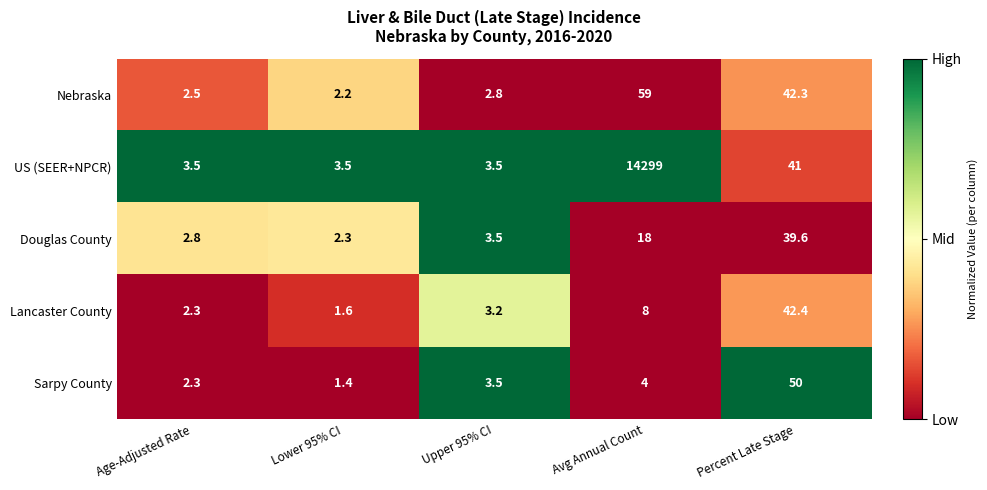

Rank the series by their maximum value, from highest to lowest.

US (SEER+NPCR), Nebraska, Sarpy County, Lancaster County, Douglas County